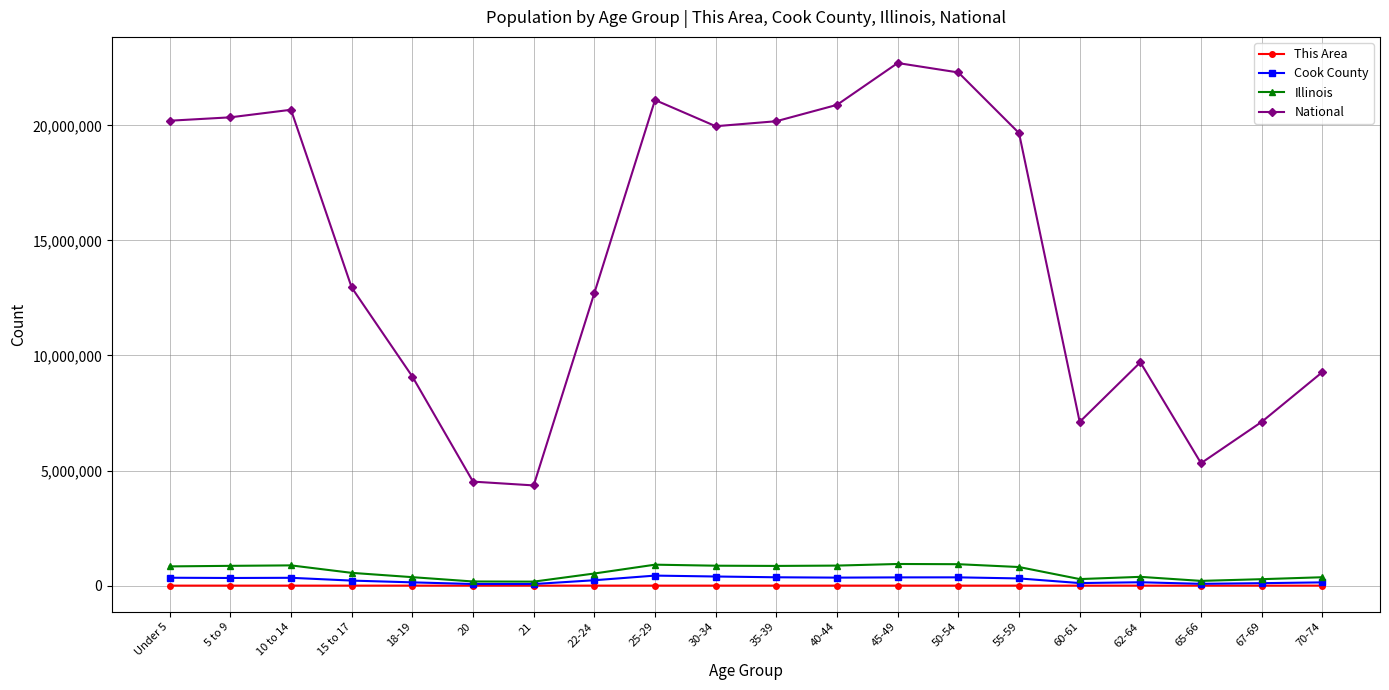

List the series in order of their peak value, lowest first.

This Area, Cook County, Illinois, National